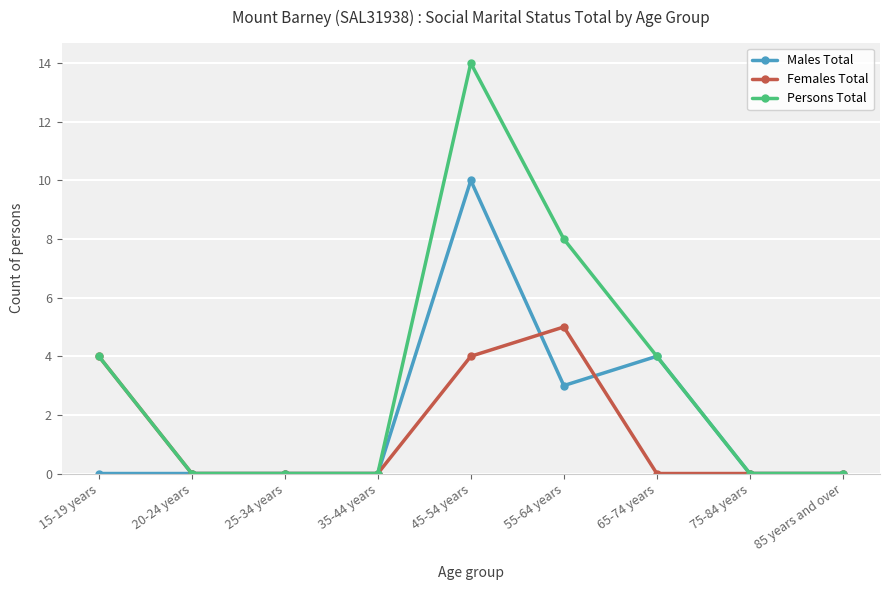

What is the label of the 4th point from the left?

35-44 years